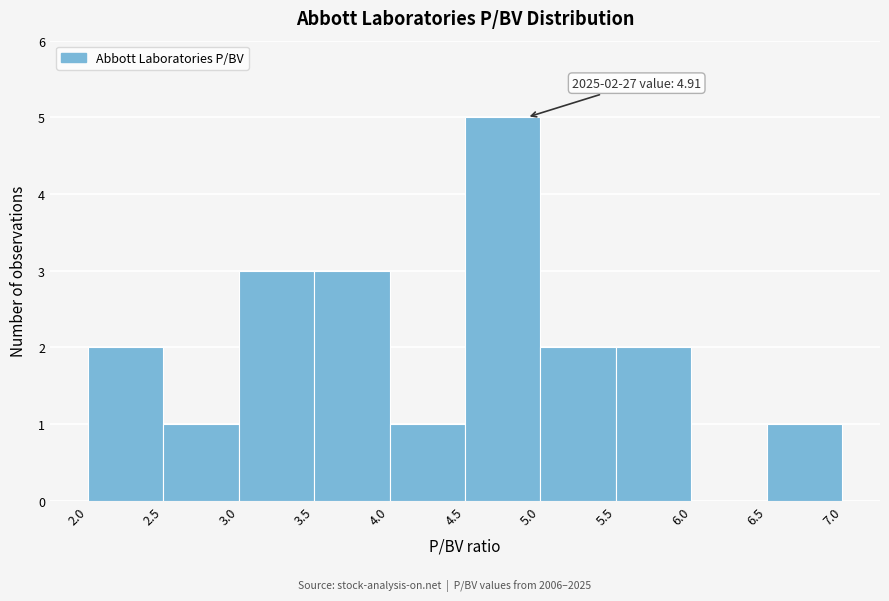

Over which range of the x-axis is the bar tallest?

4.5 to 5.0